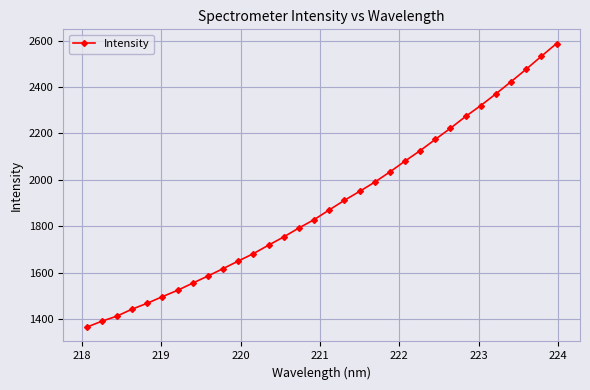

What is the average value?

1894.5